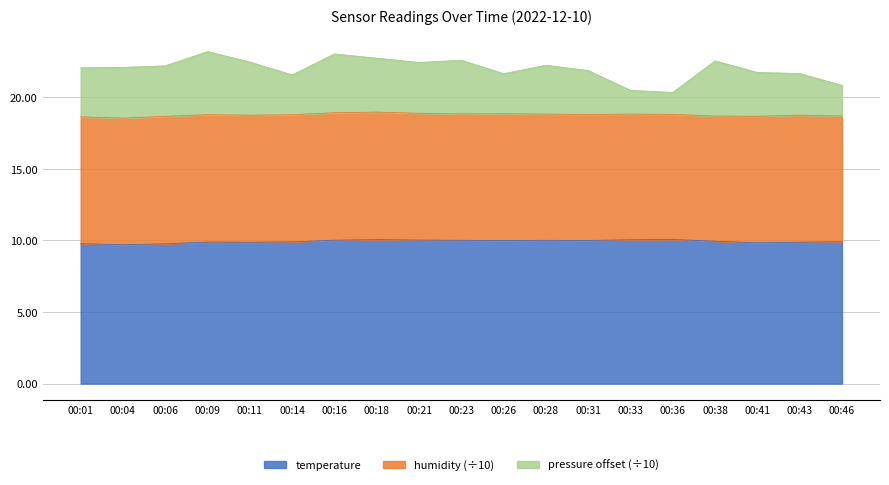

What is the highest value of the temperature series?

10.1